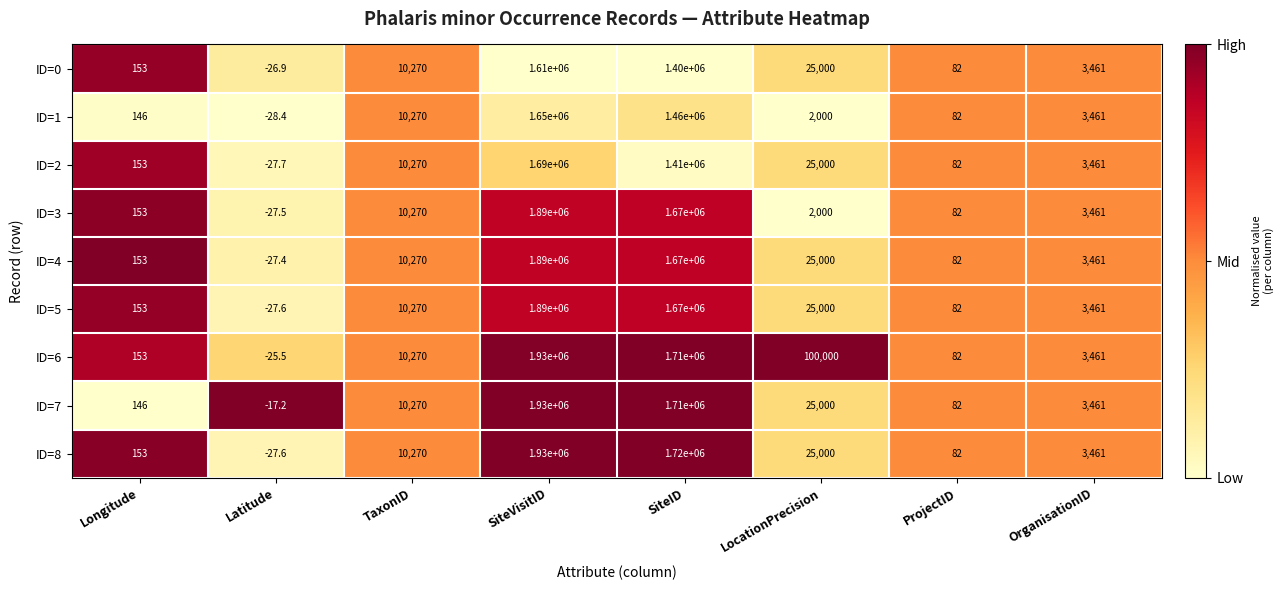

Rank the categories by ID=6 value from lowest to highest.

Latitude, ProjectID, Longitude, OrganisationID, TaxonID, LocationPrecision, SiteID, SiteVisitID